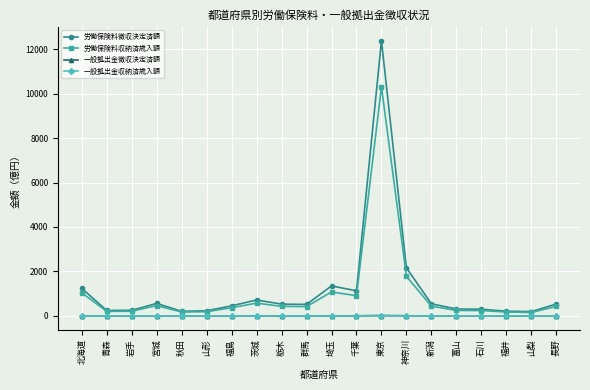

What is the label of the 14th point from the left?

神奈川